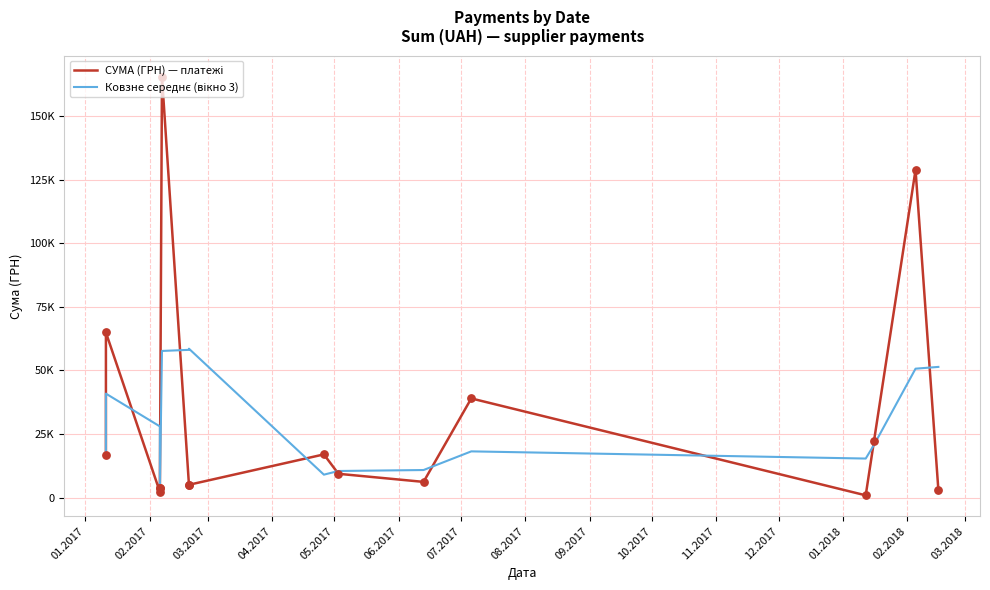

Which series reaches the maximum Y coordinate?

СУМА (ГРН) — платежі